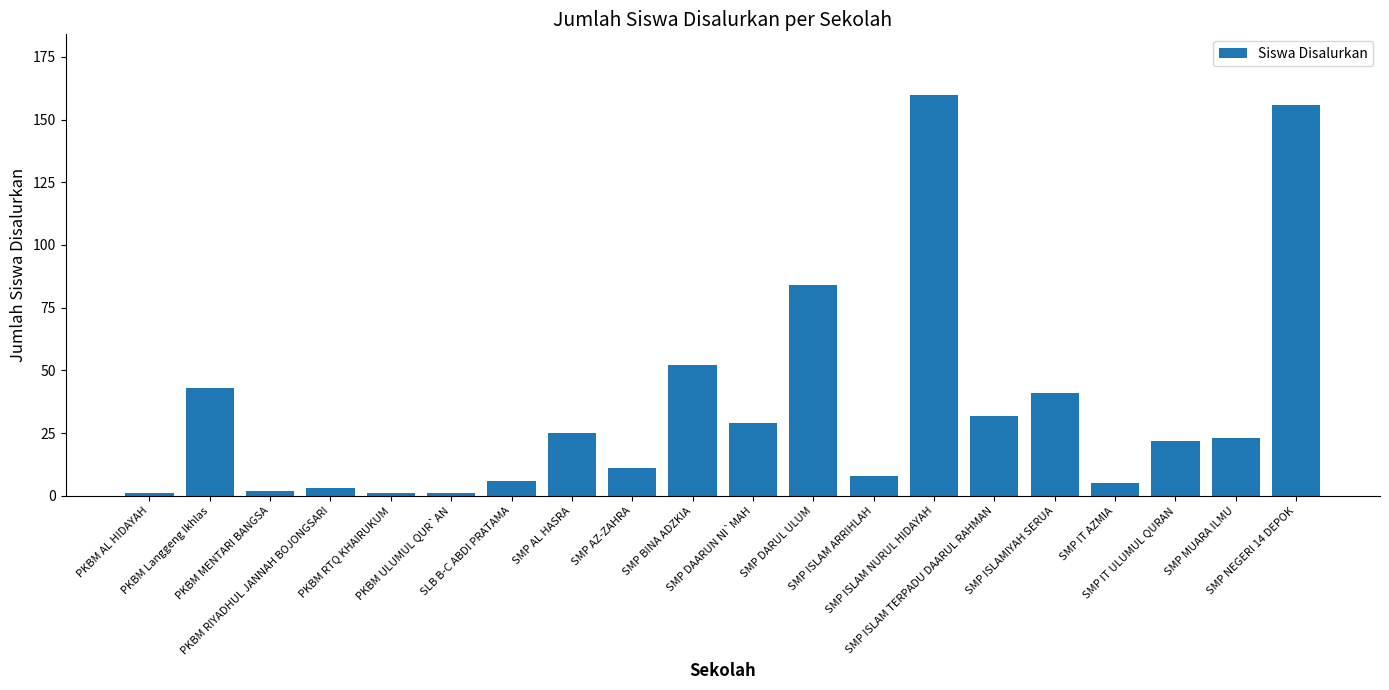

Are the bars horizontal?

No